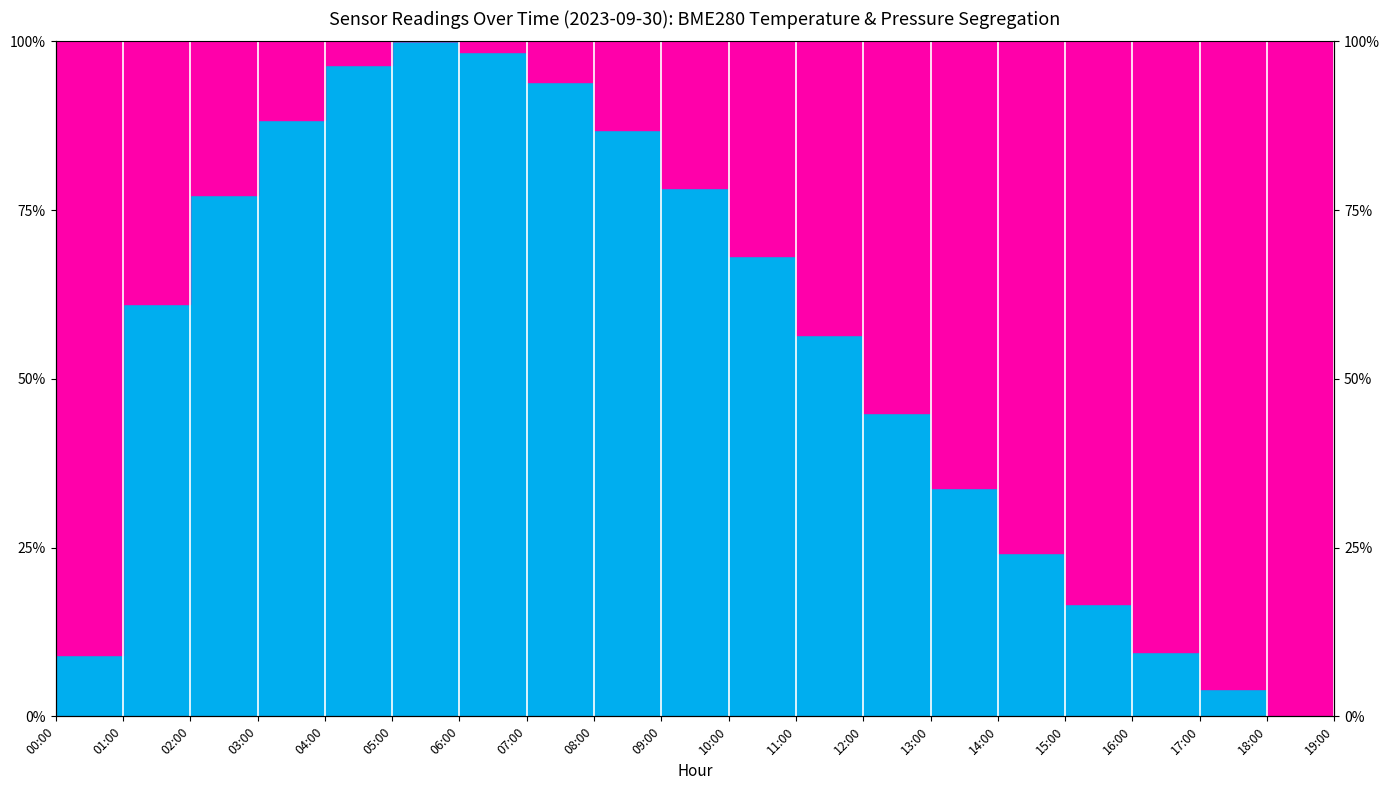

What is the label of the 5th point from the right?

15:00